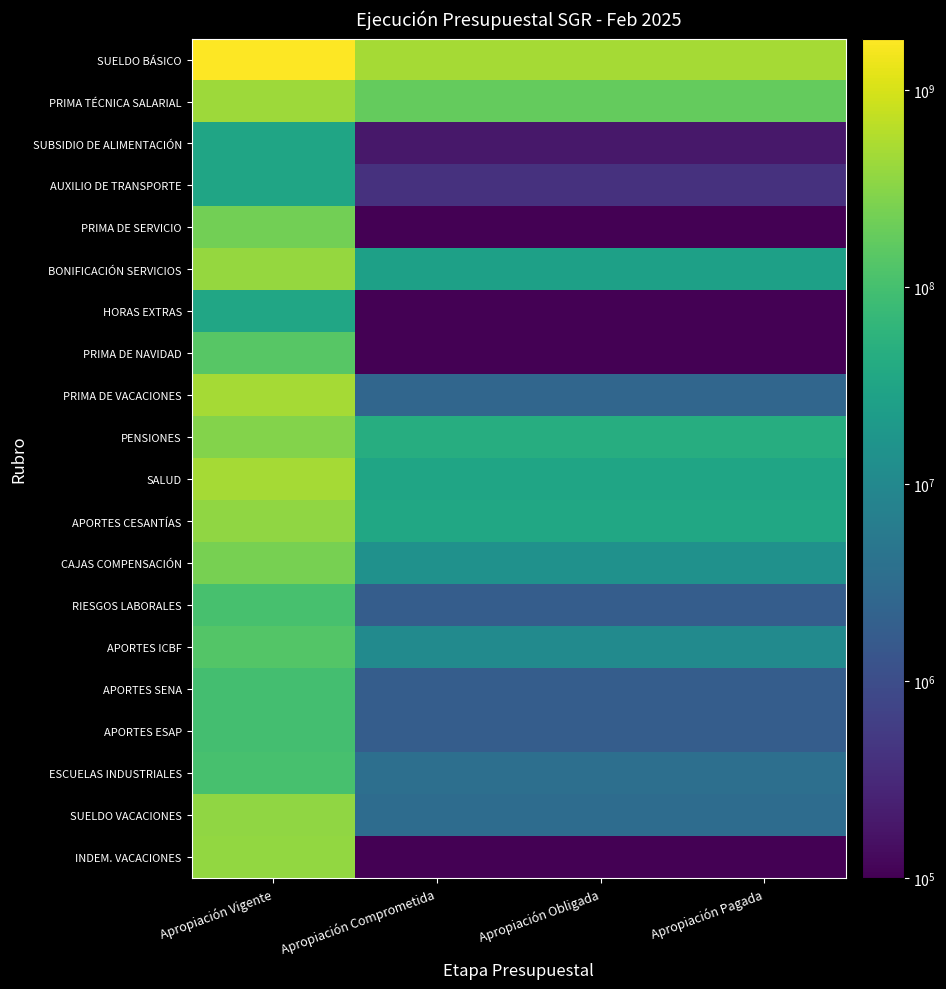

At which category is the sum across all series the highest?

Apropiación Vigente